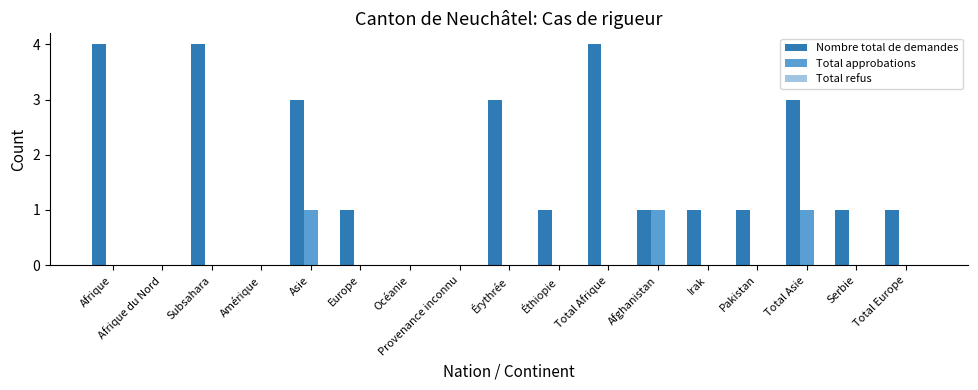

Is the value of Nombre total de demandes at Total Europe greater than the value of Total approbations at Pakistan?

Yes